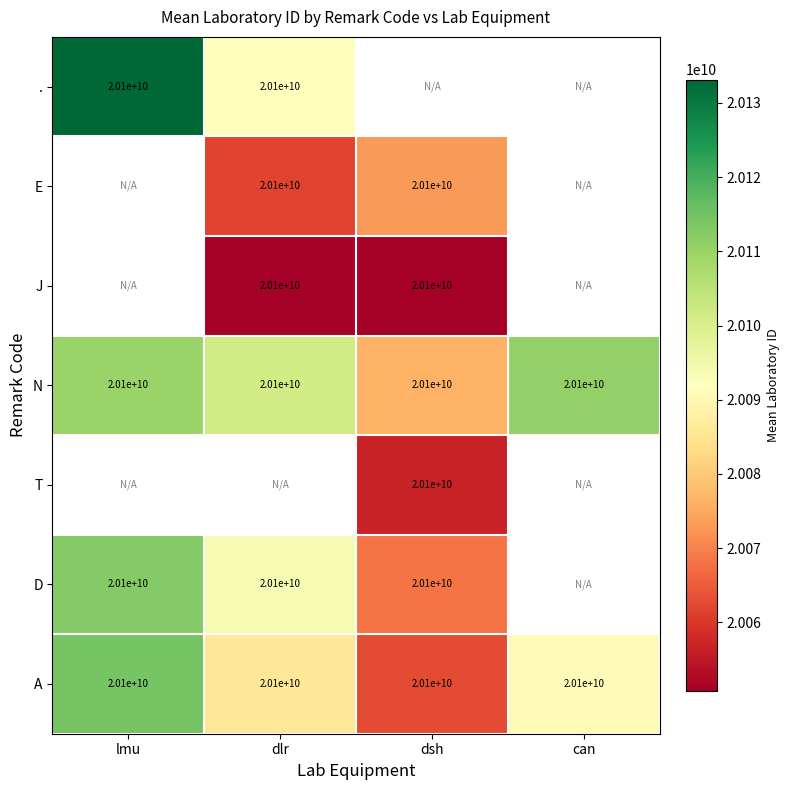

Is it true that D equals 20100000000 at dlr?

True